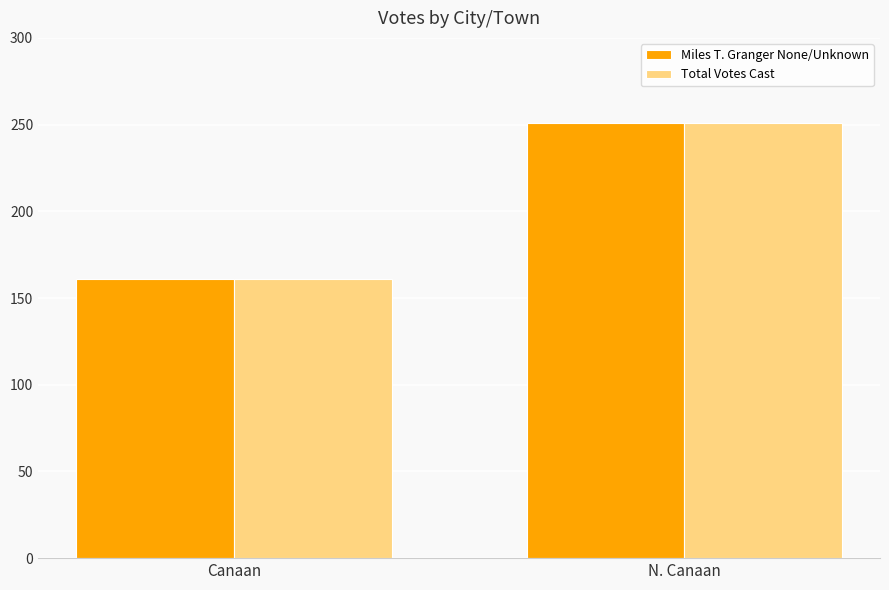

Count the Miles T. Granger None/Unknown values in the range 161 to 251.

2